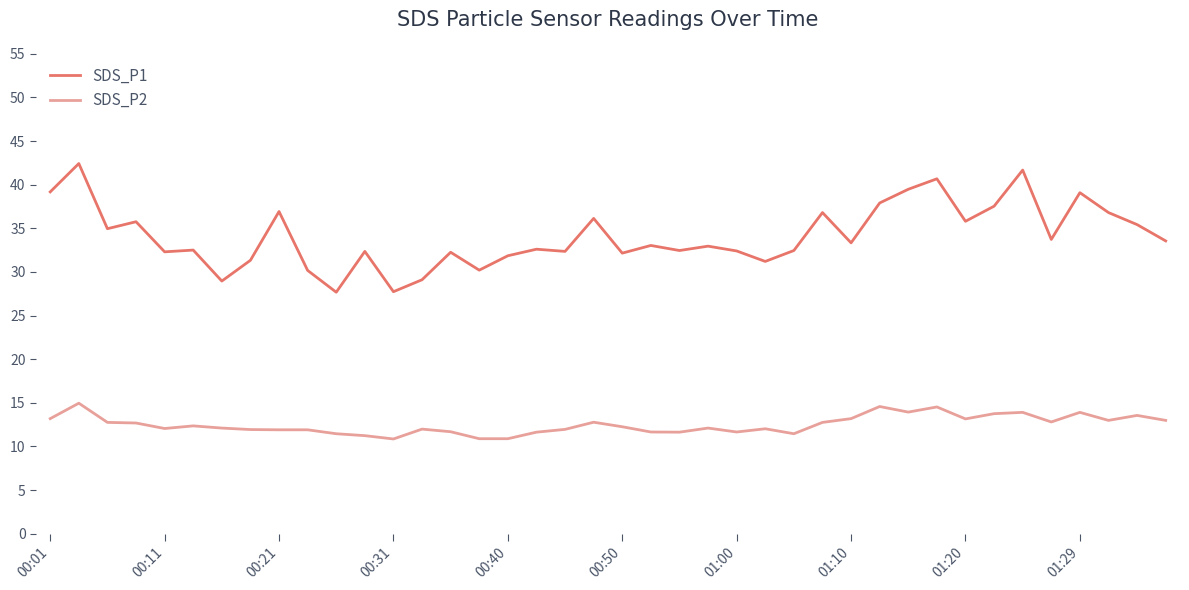

What is the minimum value for SDS_P1?

27.7